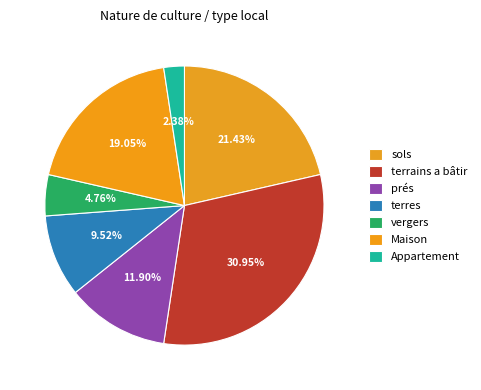

Rank the categories by value from highest to lowest.

terrains a bâtir, sols, Maison, prés, terres, vergers, Appartement